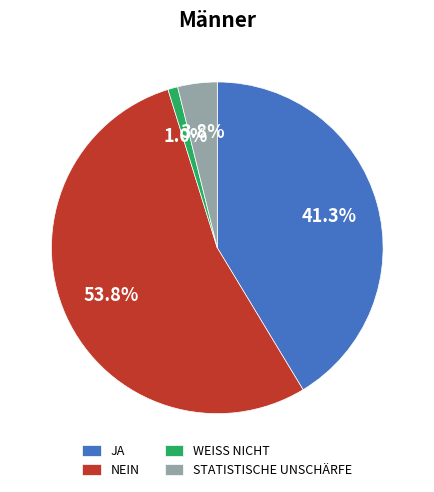

Which has a higher value, NEIN or WEISS NICHT?

NEIN